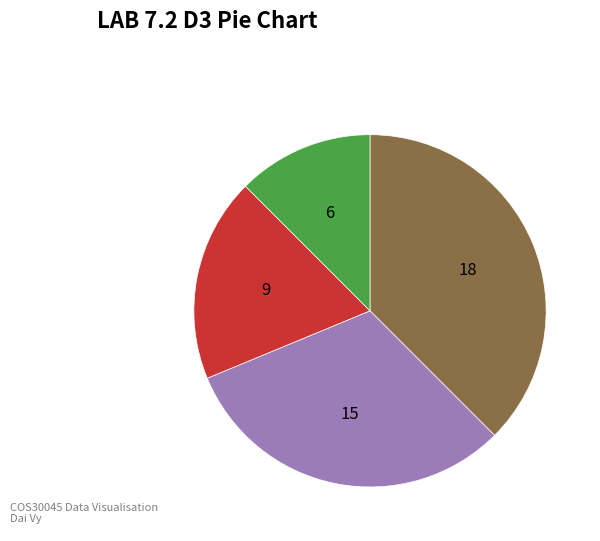

Does any single category account for the majority?

No